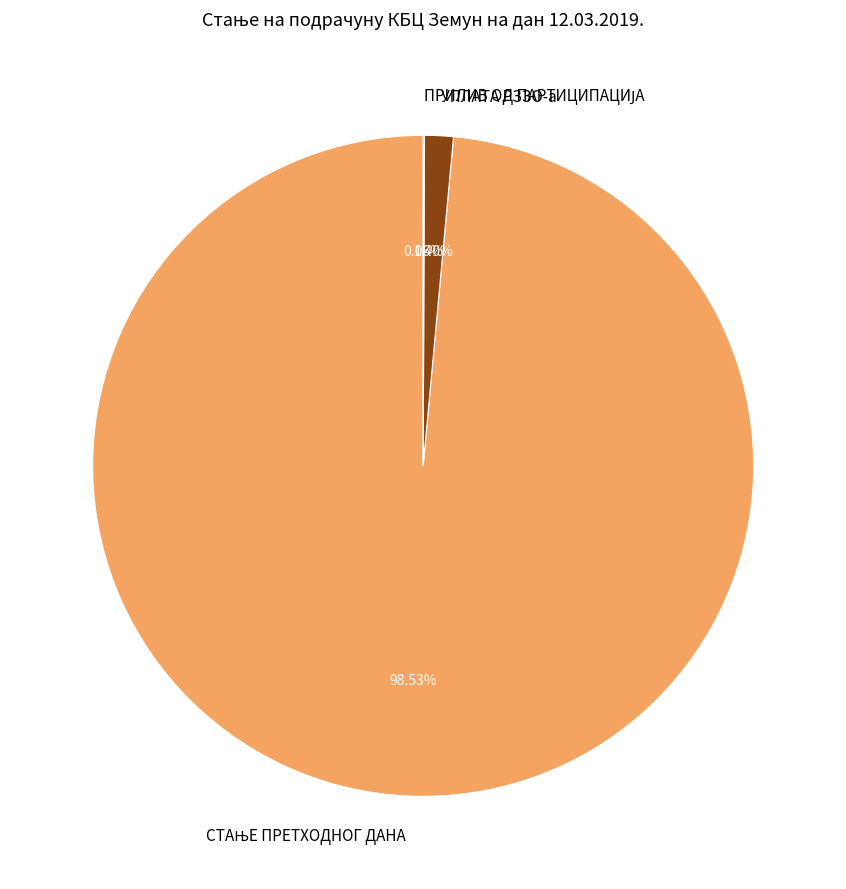

To the nearest percent, what is the difference between the largest and smallest slice percentages?

98%